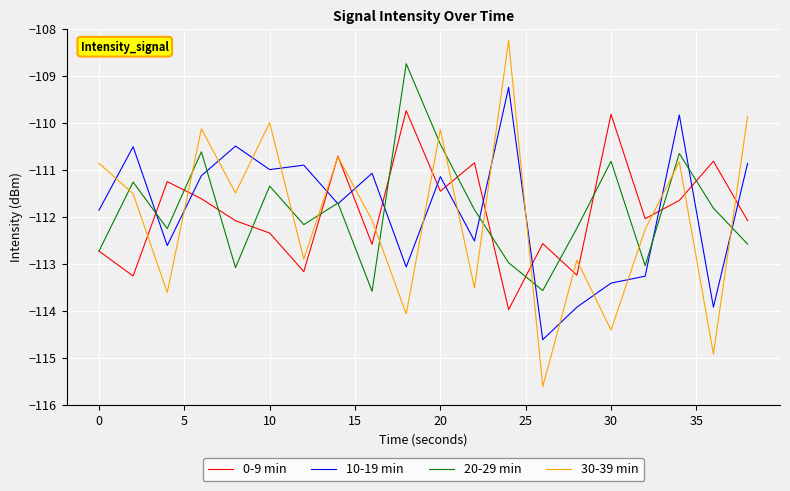

List the series in order of their peak value, highest first.

30-39 min, 20-29 min, 10-19 min, 0-9 min